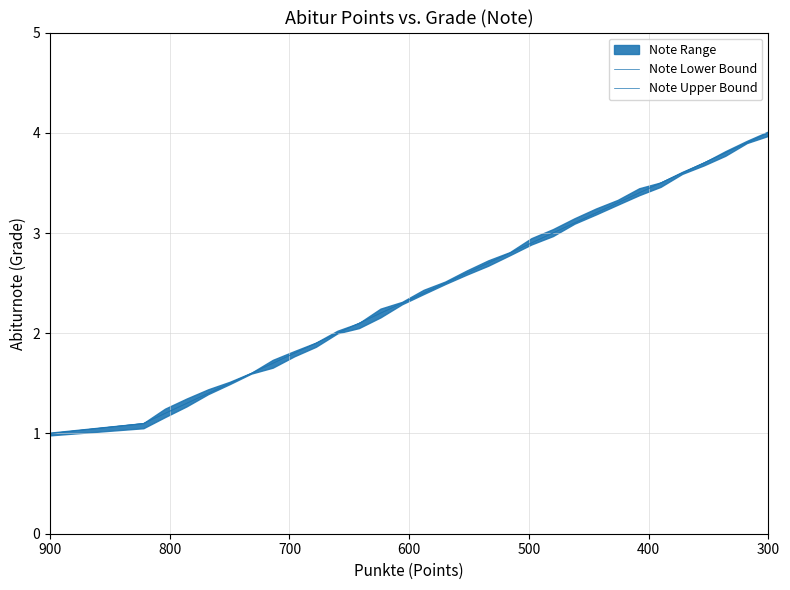

How many data points does each series have?

31